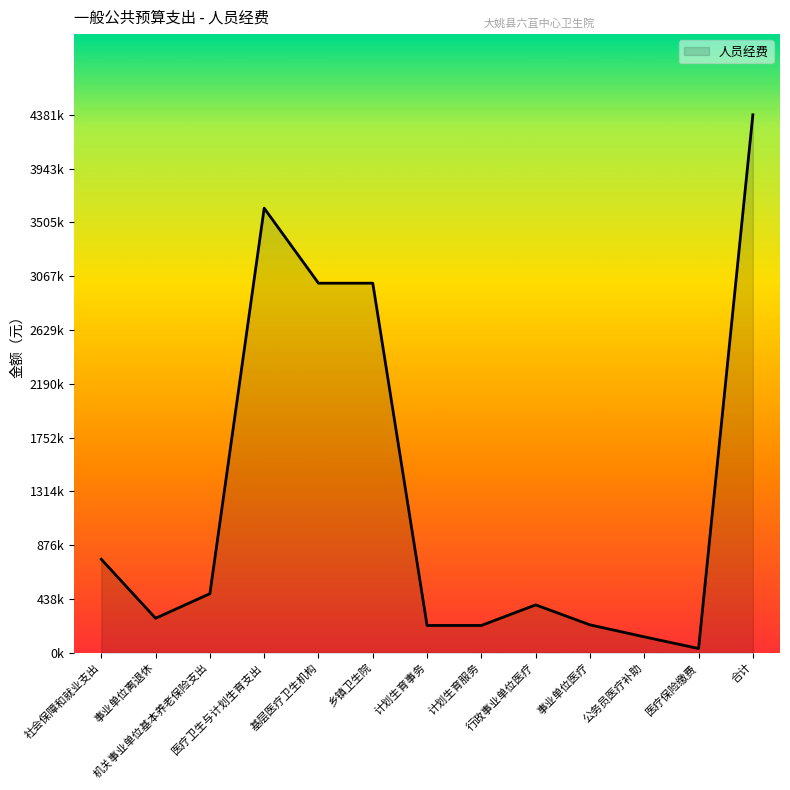

List the labels in order of value, largest first.

合计, 医疗卫生与计划生育支出, 基层医疗卫生机构, 乡镇卫生院, 社会保障和就业支出, 机关事业单位基本养老保险支出, 行政事业单位医疗, 事业单位离退休, 事业单位医疗, 计划生育事务, 计划生育服务, 公务员医疗补助, 医疗保险缴费